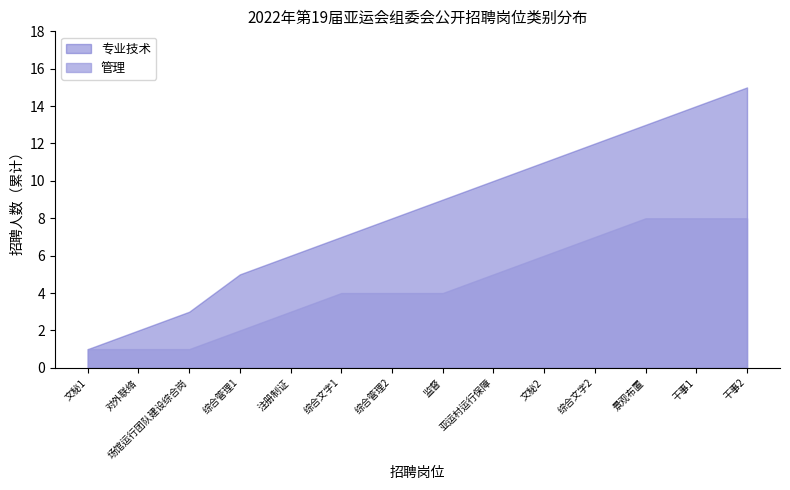

True or false: 专业技术 has more than 0 points higher than both neighbors.

False